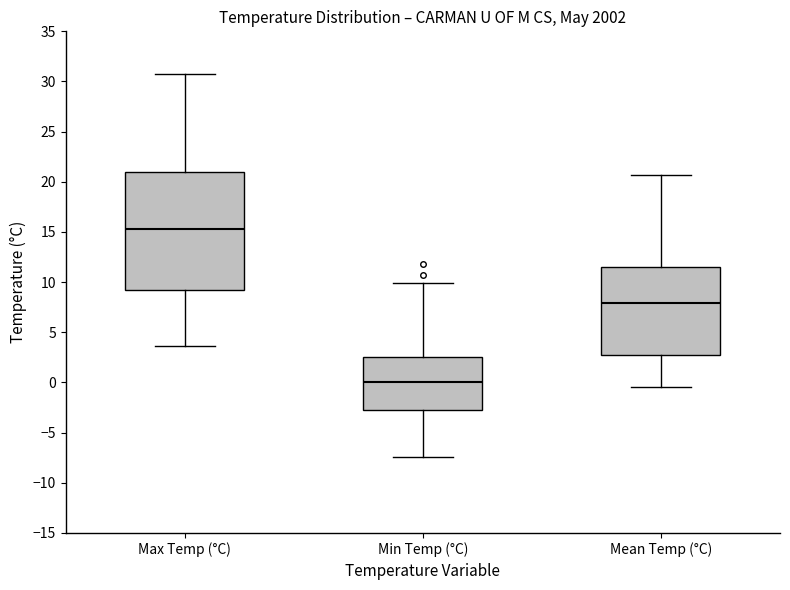

Where does the upper whisker of the box for Min Temp (°C) end on the y-axis? The values are not printed on the chart, so give them approximately, as read against the axis.

10.0